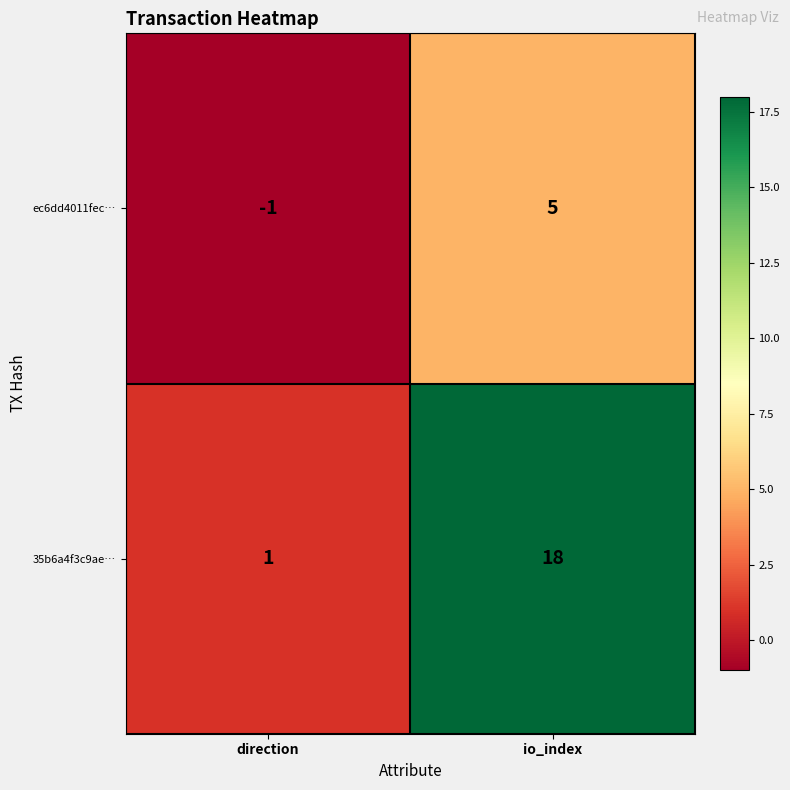

What is the difference between the highest and lowest values at io_index?

13